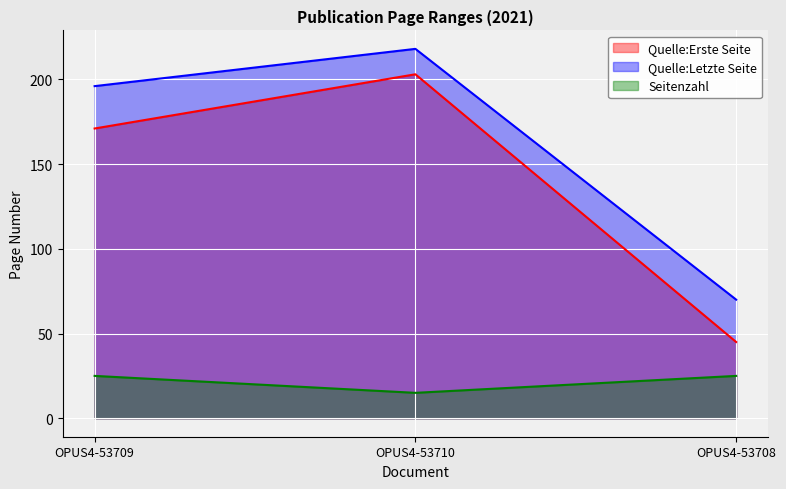

Is the value of Quelle:Erste Seite at OPUS4-53708 greater than the value of Quelle:Letzte Seite at OPUS4-53708?

No